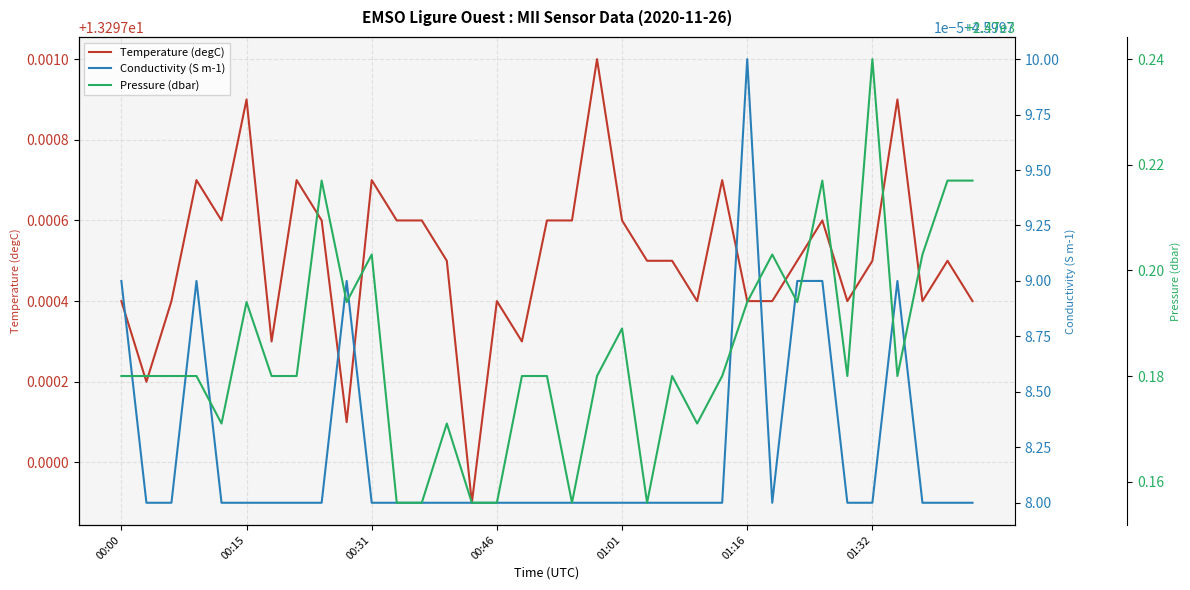

What is the average value of the Conductivity (S m-1) series?

4.6